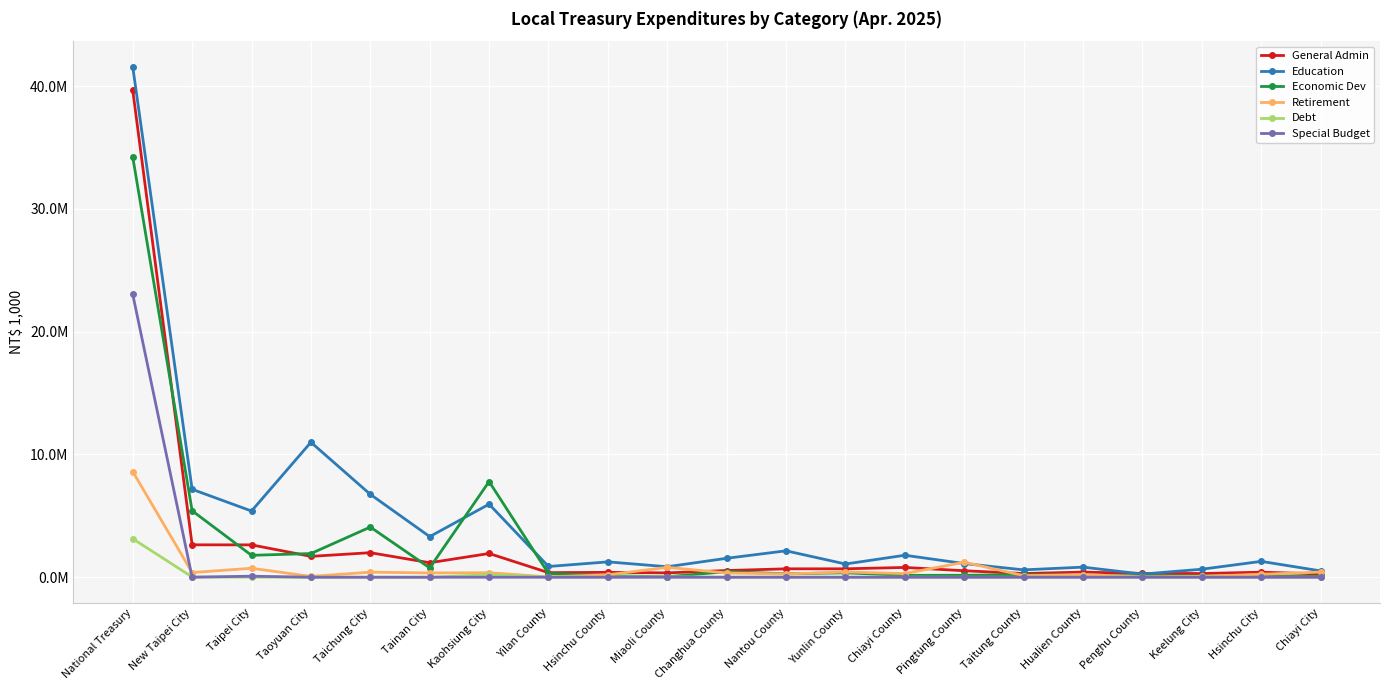

Is this an area chart (filled region under the line)?

No